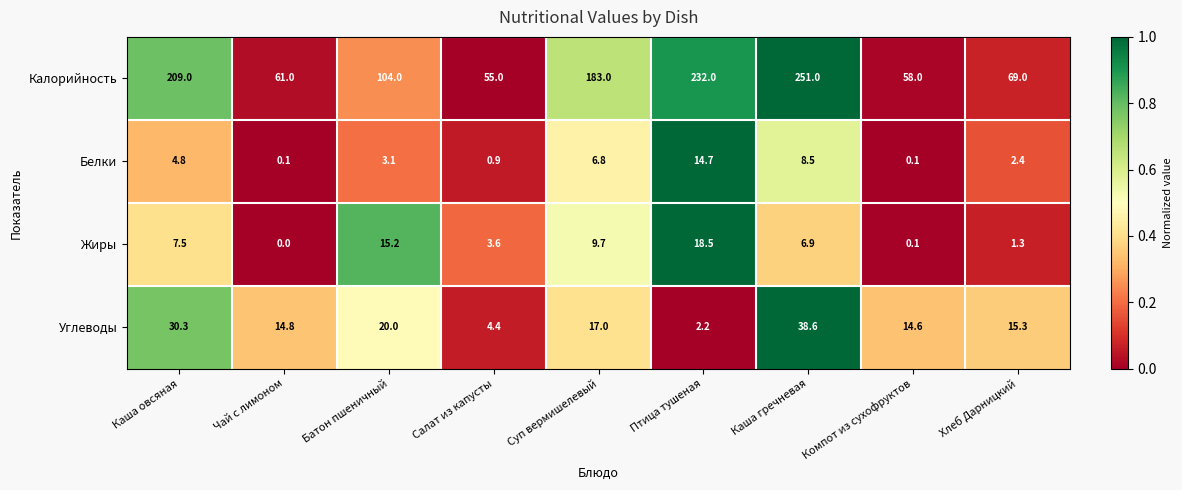

Where is Углеводы nearest to the value 20?

Батон пшеничный